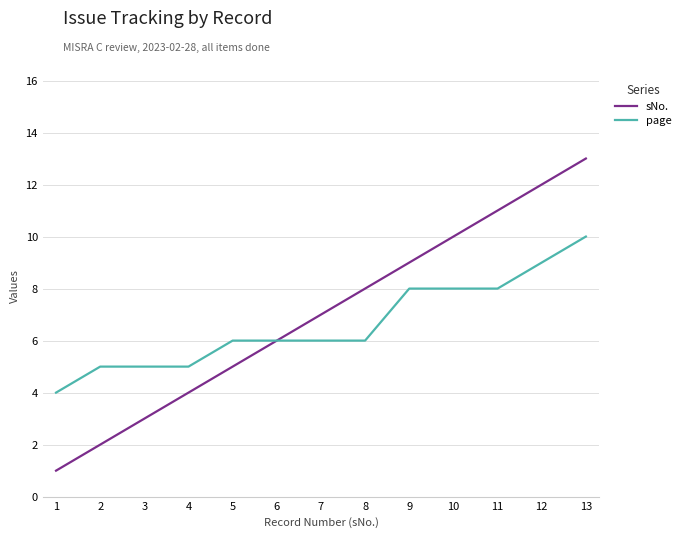

At which category does the chart reach its minimum across all series?

1